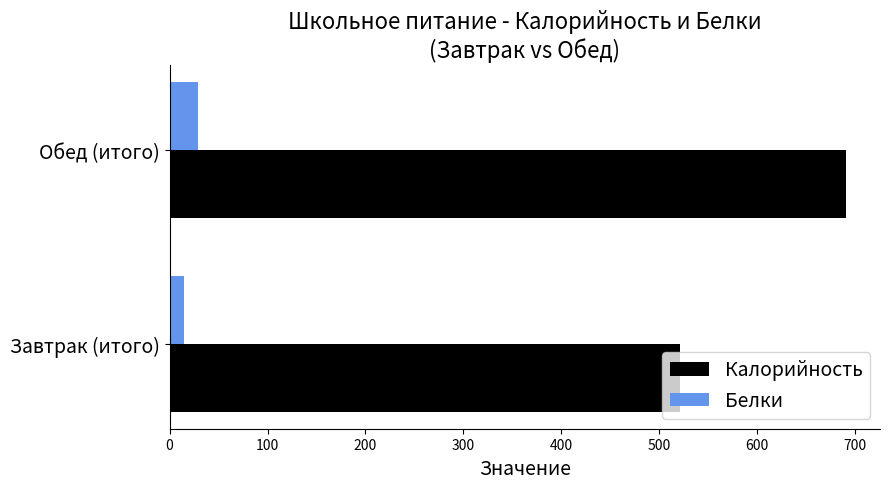

Count the Белки values in the range 15 to 29.

2